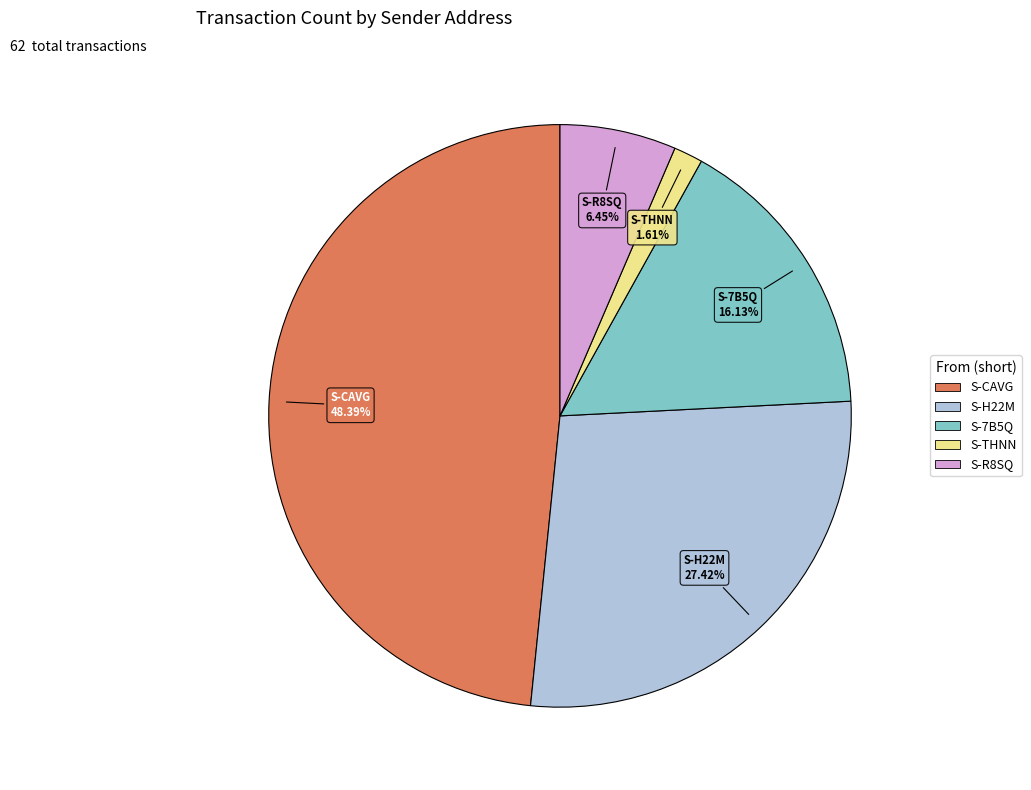

Does any single category account for the majority?

No